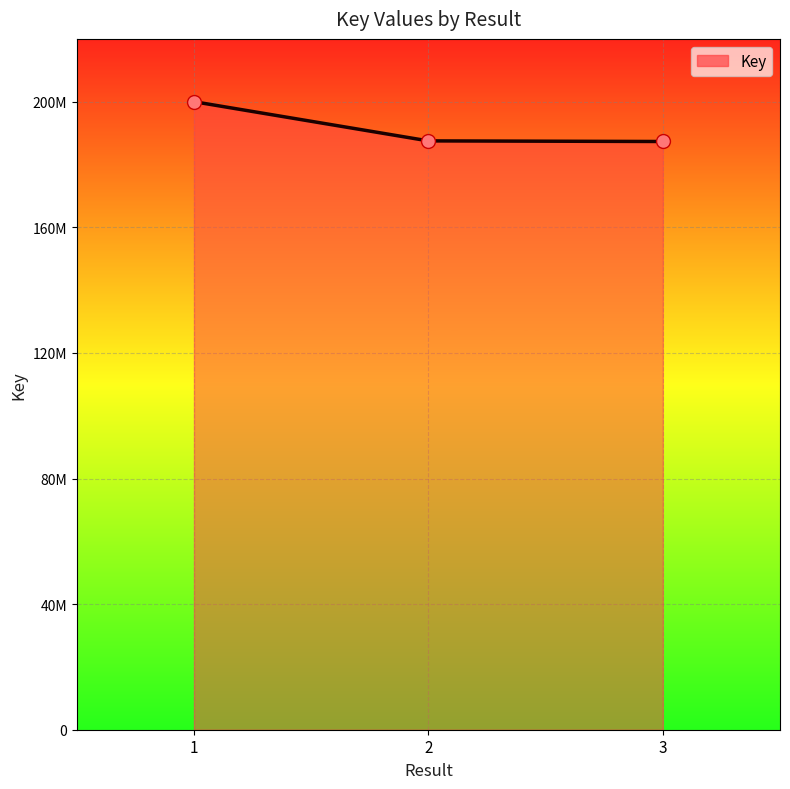

Reading left to right, list all the values displayed in this chart.

200000000.0	187517503.1	187323112.0